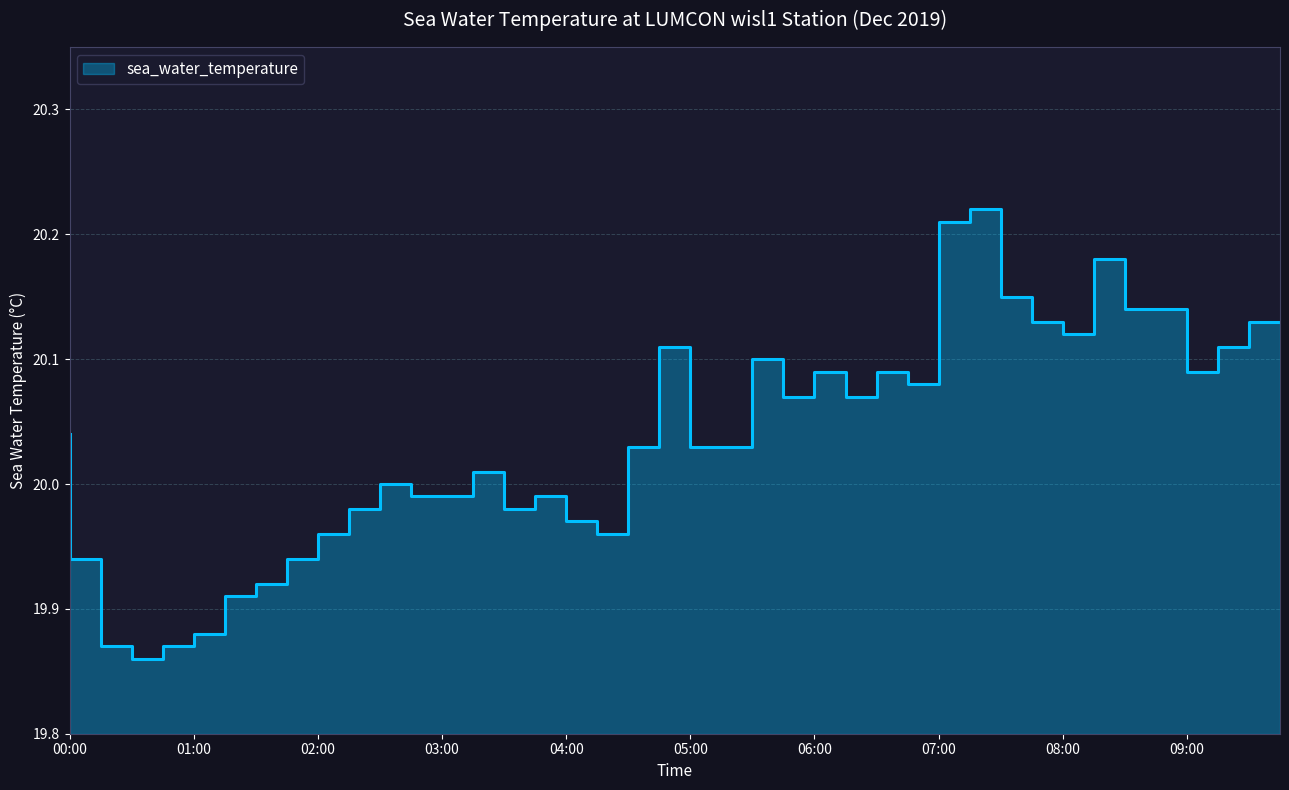

List the labels in order of value, largest first.

2019-12-01T07:30, 2019-12-01T07:15, 2019-12-01T08:30, 2019-12-01T07:45, 2019-12-01T08:45, 2019-12-01T09:00, 2019-12-01T08:00, 2019-12-01T09:45, 2019-12-01T08:15, 2019-12-01T05:00, 2019-12-01T09:30, 2019-12-01T05:45, 2019-12-01T06:15, 2019-12-01T06:45, 2019-12-01T09:15, 2019-12-01T07:00, 2019-12-01T06:00, 2019-12-01T06:30, 2019-12-01T00:00, 2019-12-01T04:45, 2019-12-01T05:15, 2019-12-01T05:30, 2019-12-01T03:30, 2019-12-01T02:45, 2019-12-01T03:00, 2019-12-01T03:15, 2019-12-01T04:00, 2019-12-01T02:30, 2019-12-01T03:45, 2019-12-01T04:15, 2019-12-01T02:15, 2019-12-01T04:30, 2019-12-01T00:15, 2019-12-01T02:00, 2019-12-01T01:45, 2019-12-01T01:30, 2019-12-01T01:15, 2019-12-01T00:30, 2019-12-01T01:00, 2019-12-01T00:45